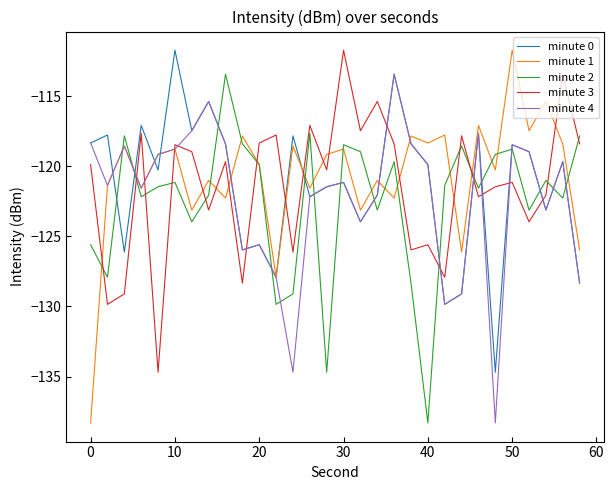

How many times do minute 2 and minute 0 cross each other?

15